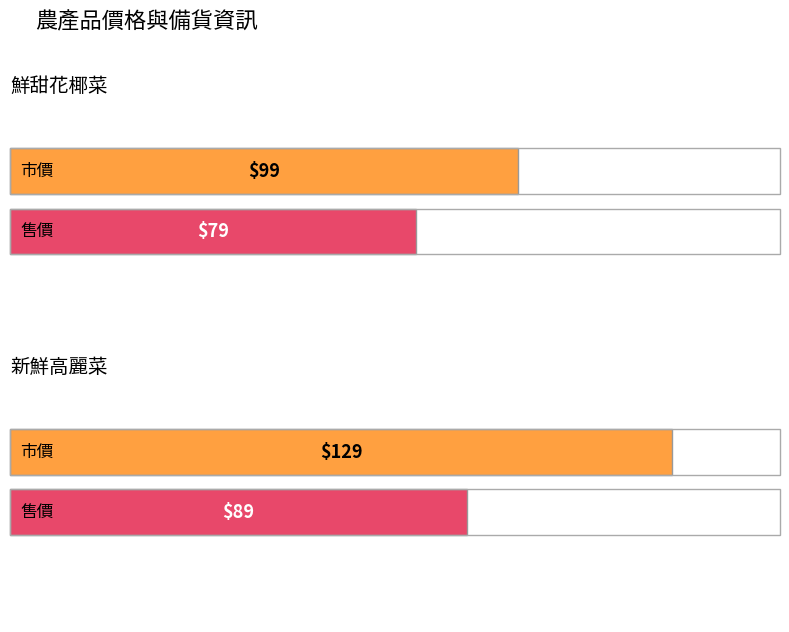

What is the difference between the maximum and minimum values in the 售價 series?

10